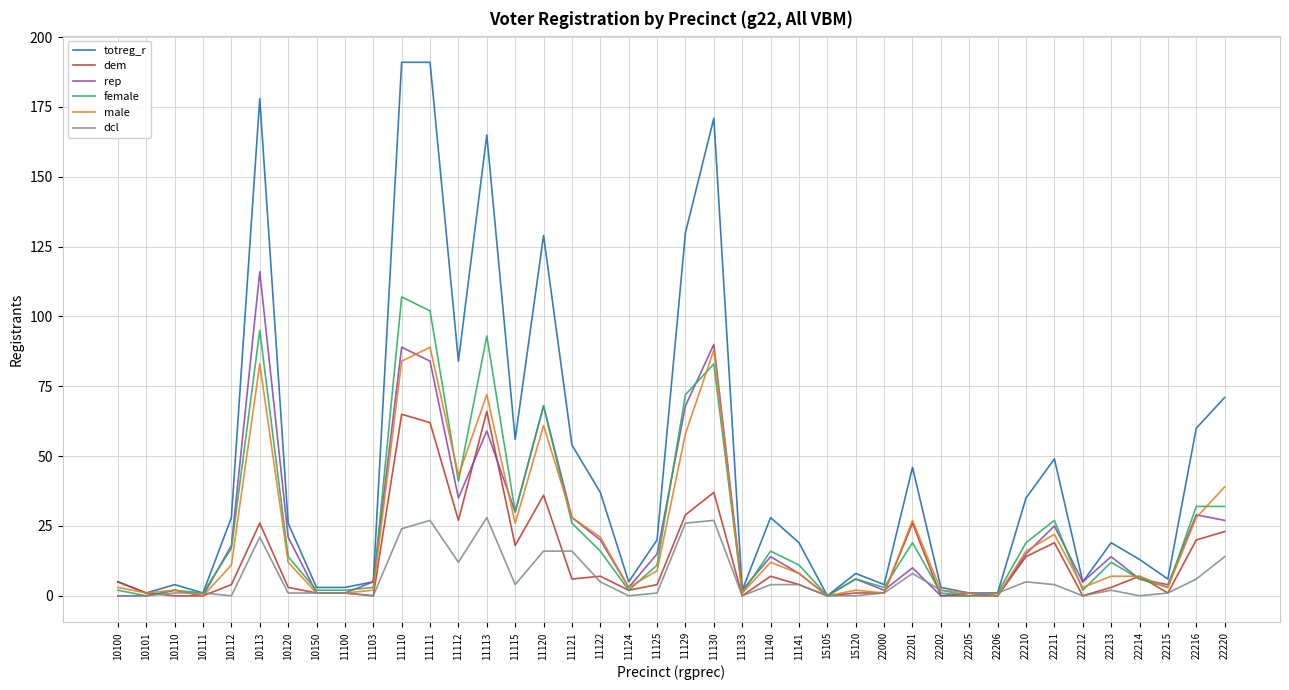

At which label is male closest to 44?

11112